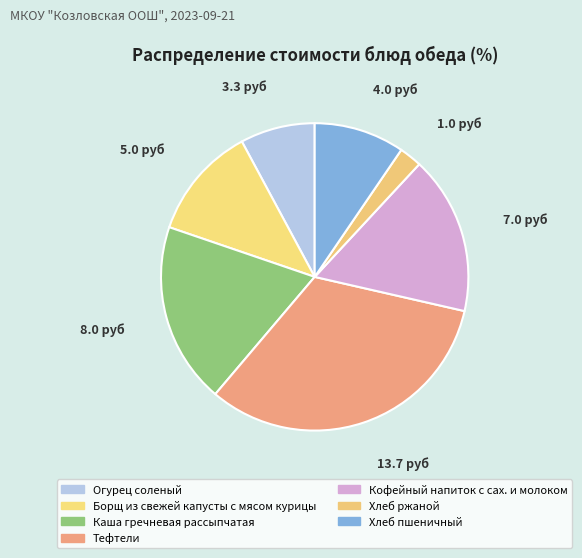

How many slices are in this pie chart?

7